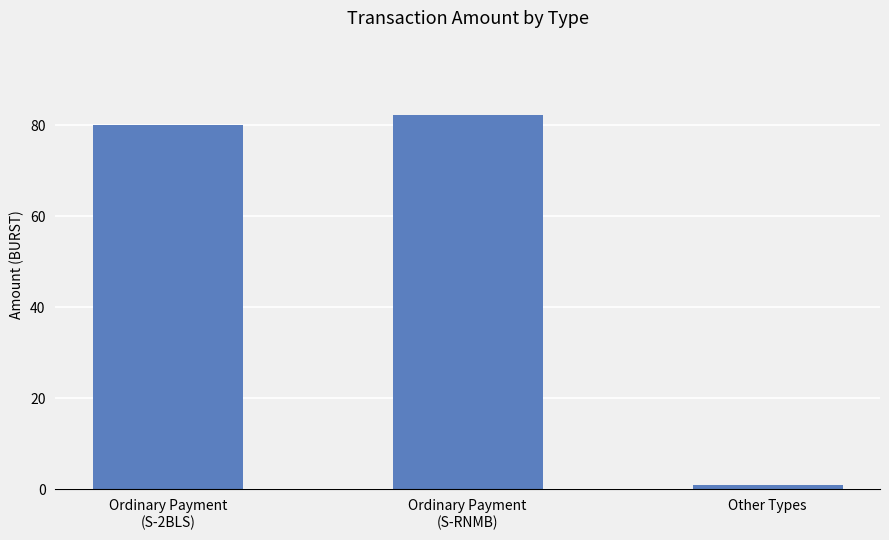

Read the value at Ordinary Payment
(S-2BLS).

80.0